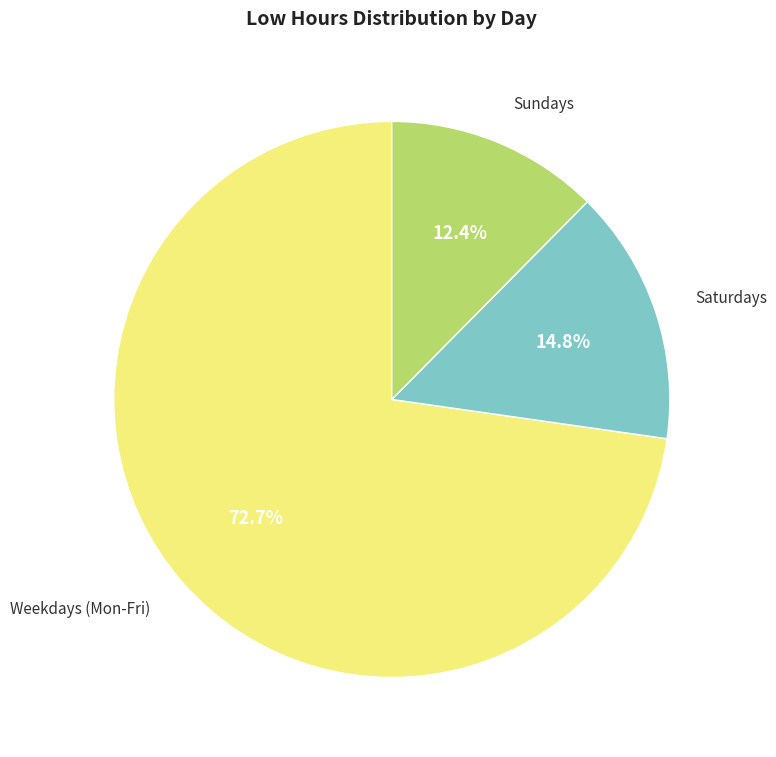

Is there a majority slice in this chart?

Yes